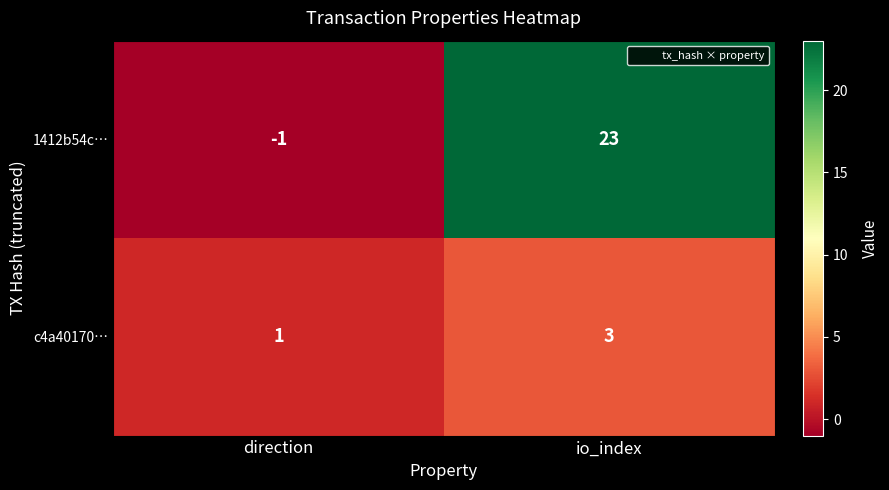

At io_index, list the series in order from largest to smallest.

1412b54c…, c4a40170…